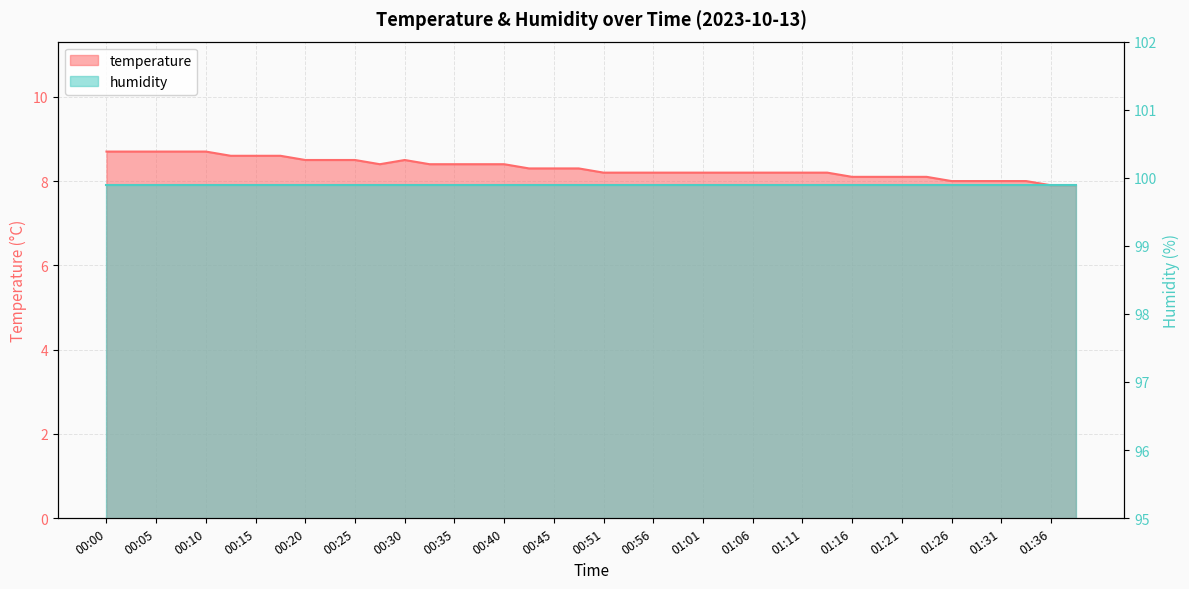

How many values are between 8 and 9?

38